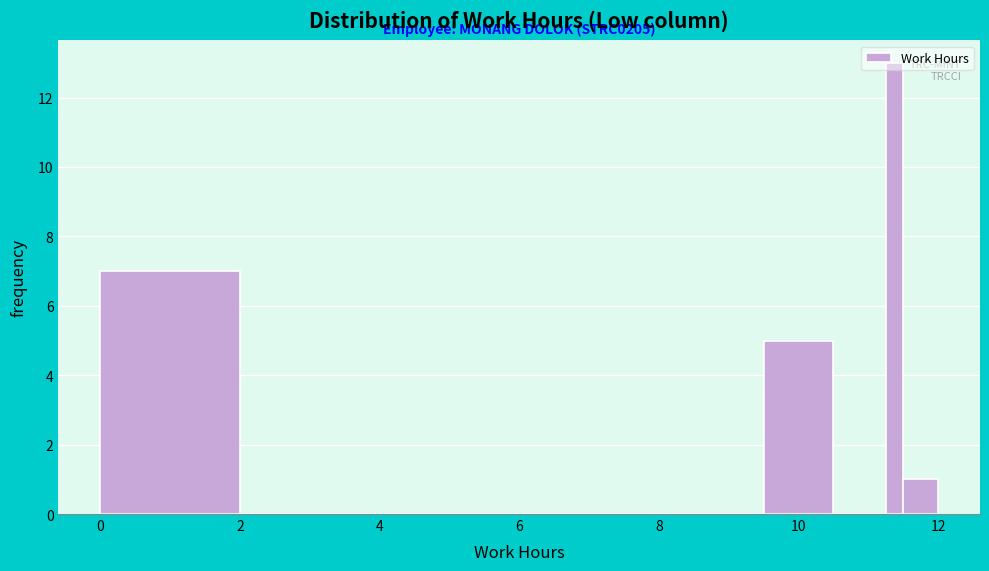

Around what value on the x-axis is the tallest bar? Give the approximate position of its centre, as read against the axis.

11.4